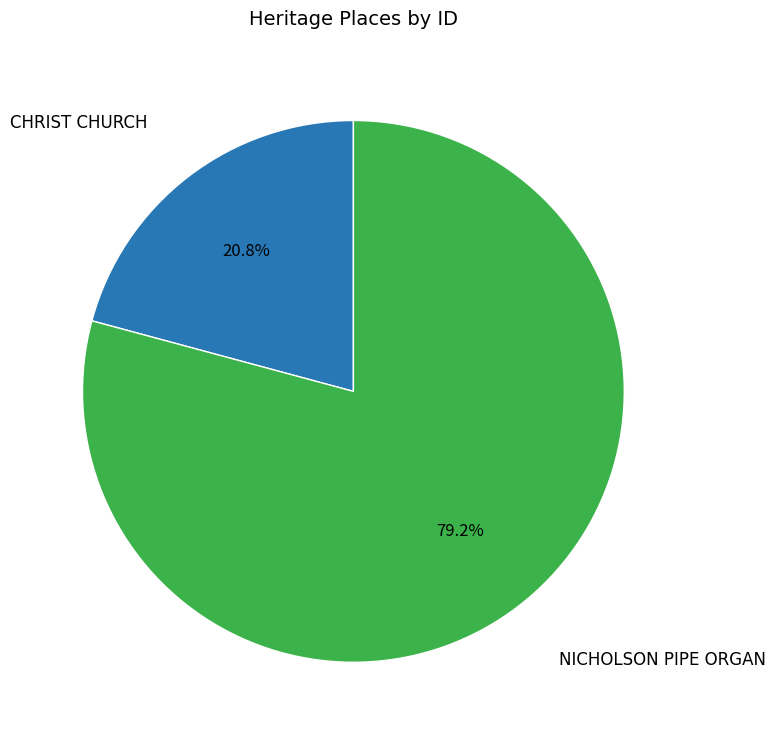

To the nearest percent, what is the difference between the largest and smallest slice percentages?

58%